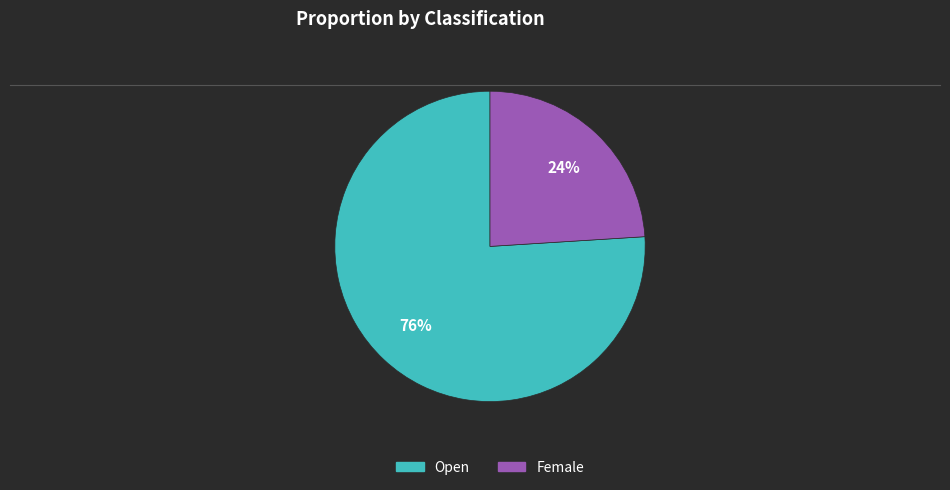

The Open slice represents 76% of the pie. True or false?

True